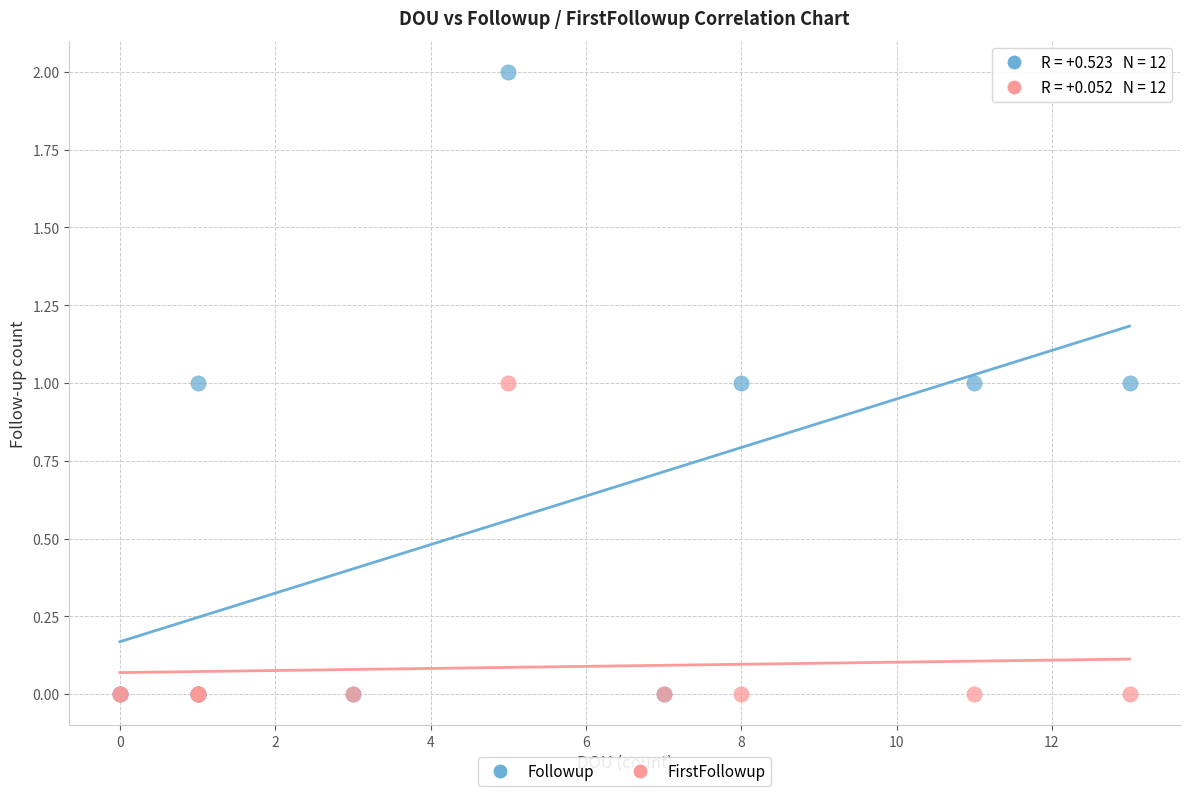

What are all the series names shown in the legend?

Followup, FirstFollowup